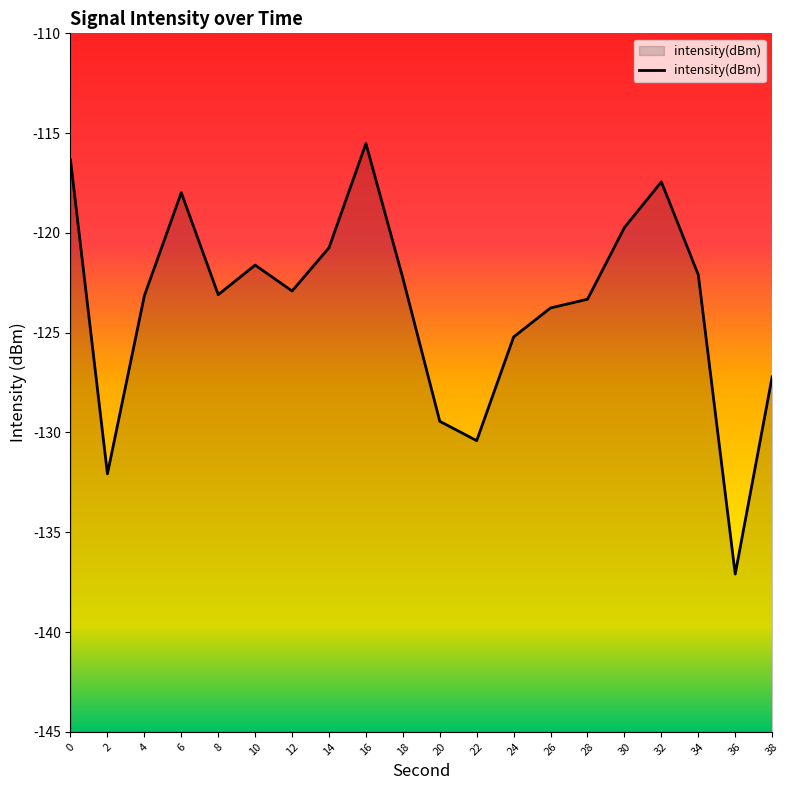

List the labels in order of value, smallest first.

36, 2, 22, 20, 38, 24, 26, 28, 4, 8, 12, 18, 34, 10, 14, 30, 6, 32, 0, 16